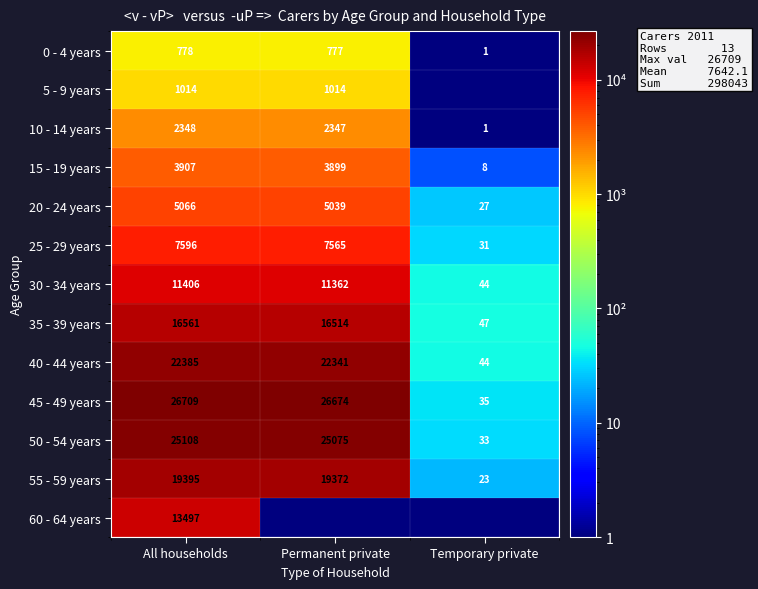

What is the maximum value shown in the chart?

26709.0